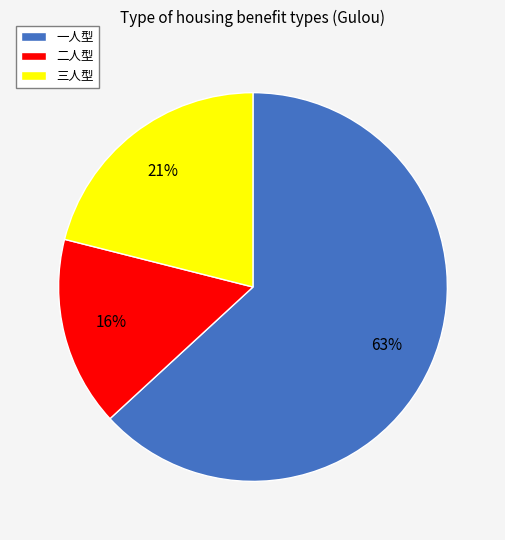

What percentage is the 二人型 slice, to the nearest percent?

16%